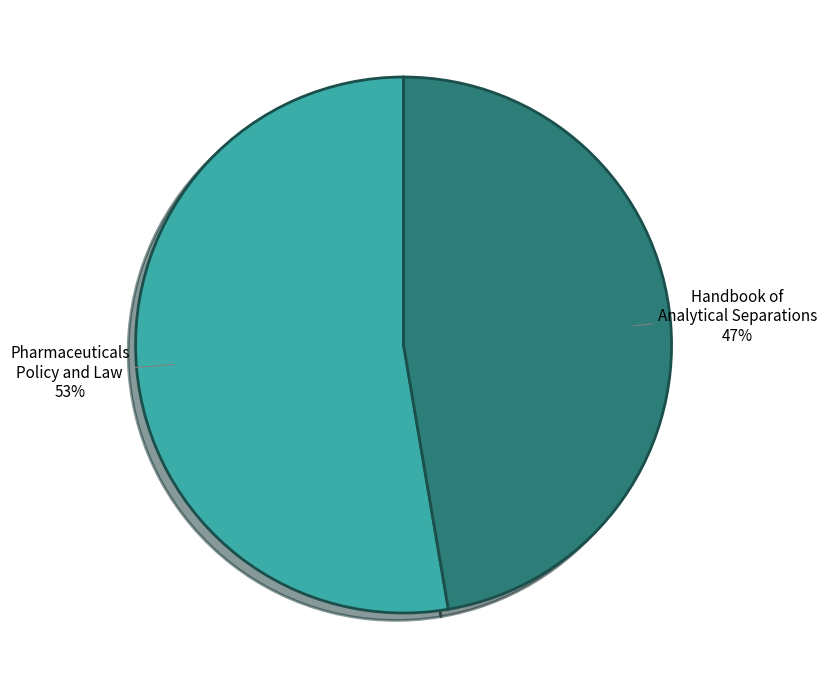

Which category accounts for the majority?

Pharmaceuticals Policy and Law